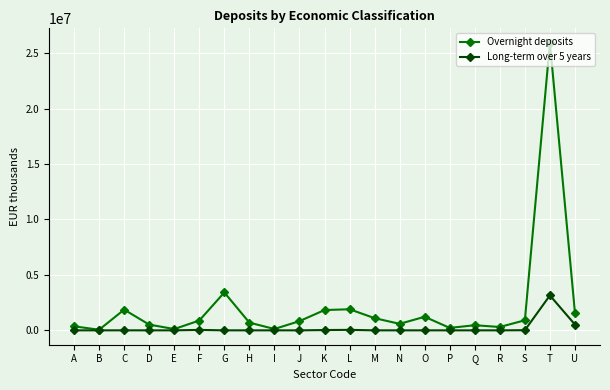

What is the spread (max minus min) of values at J?

829482